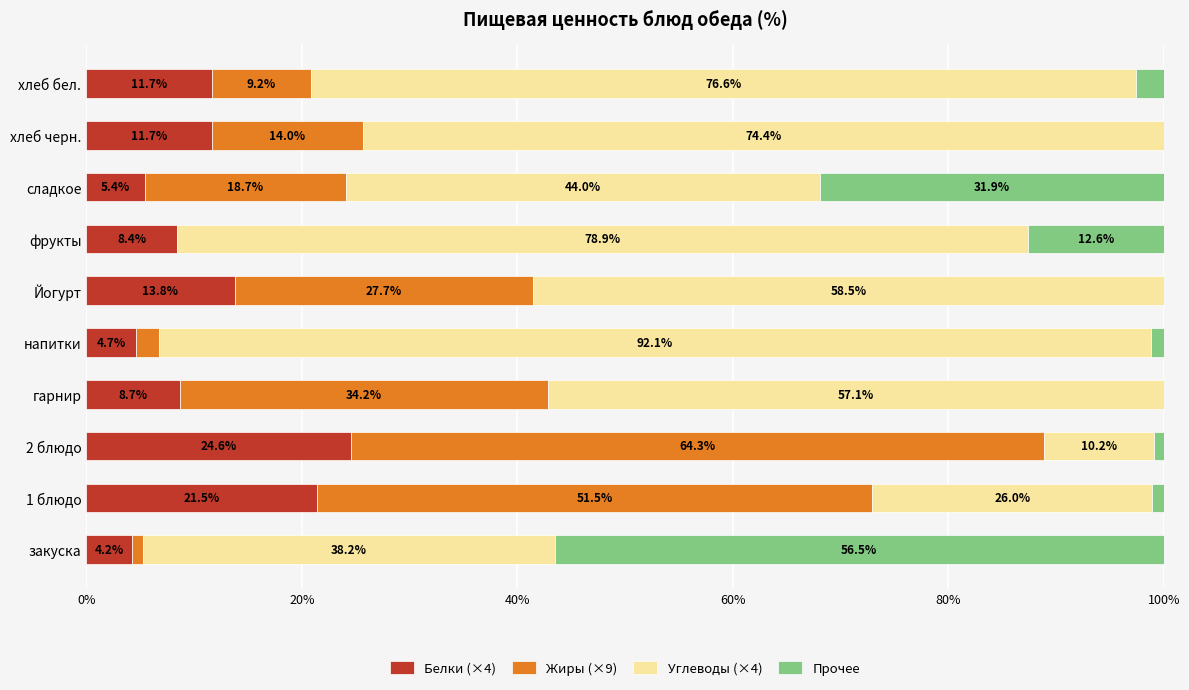

What is the total value across all series at 2 блюдо?

100.0